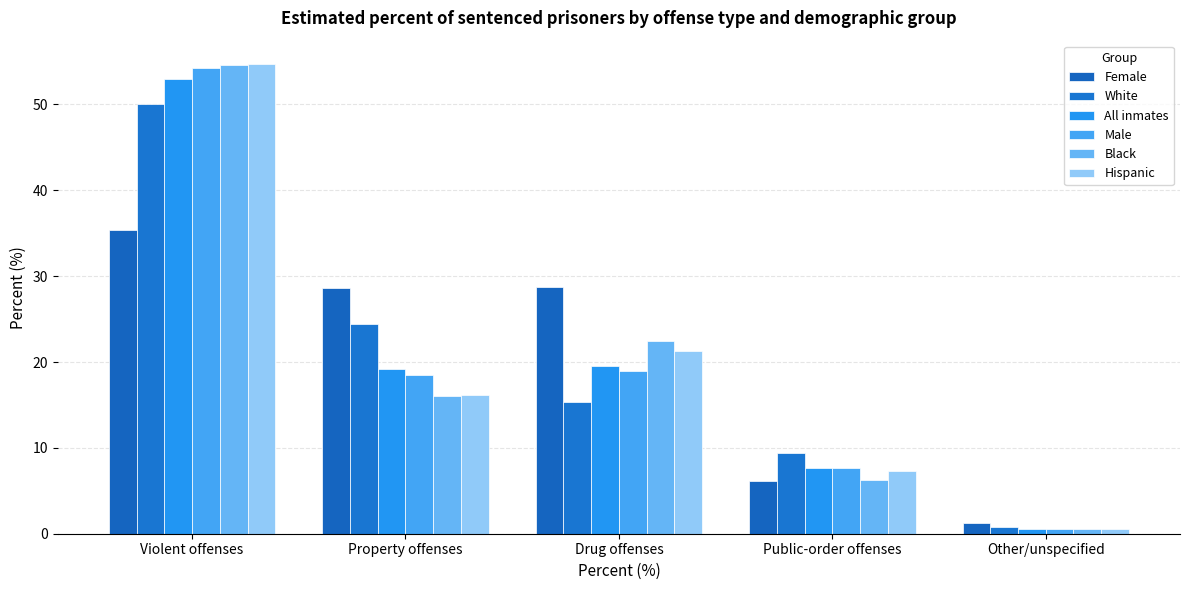

At Property offenses, list the series in order from smallest to largest.

Black, Hispanic, Male, All inmates, White, Female